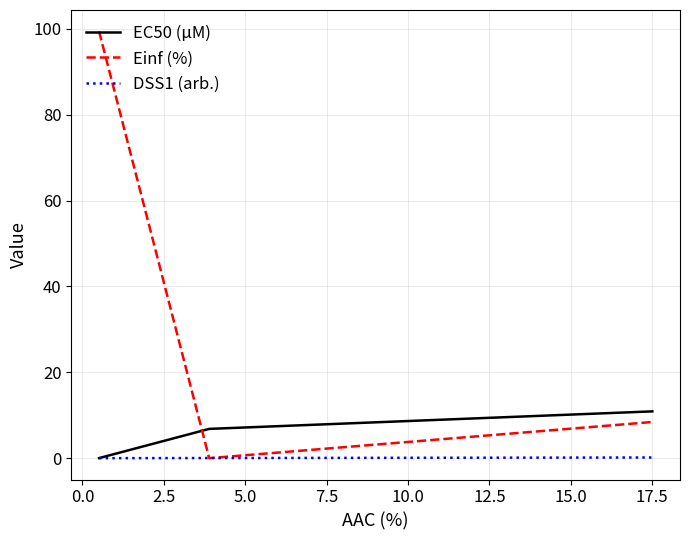

What is the greatest value displayed?

99.4